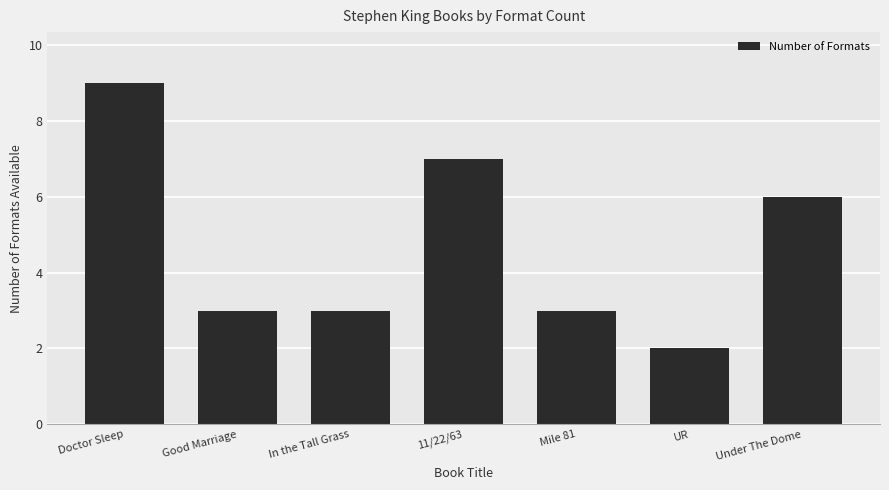

The chart shows a value of 6 at Under The Dome. True or false?

True